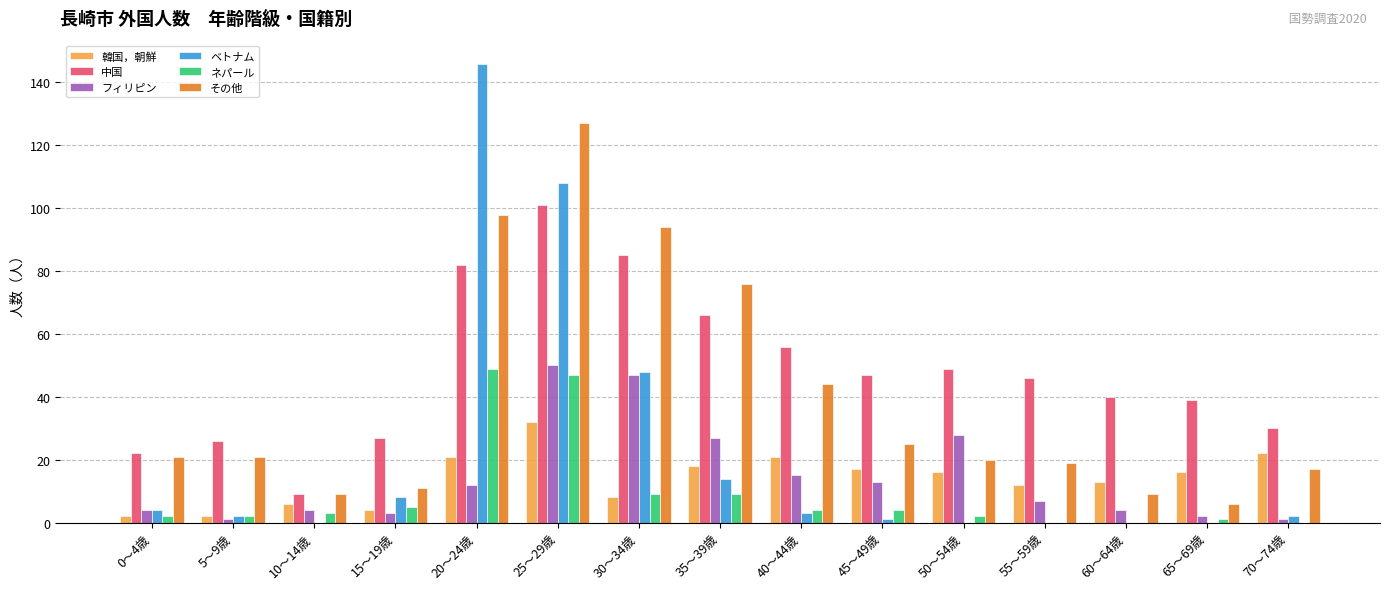

Reading right to left, transcribe all the data shown in this chart.

韓国，朝鮮: 22	16	13	12	16	17	21	18	8	32	21	4	6	2	2
中国: 30	39	40	46	49	47	56	66	85	101	82	27	9	26	22
フィリピン: 1	2	4	7	28	13	15	27	47	50	12	3	4	1	4
ベトナム: 2	0	0	0	0	1	3	14	48	108	146	8	0	2	4
ネパール: 0	1	0	0	2	4	4	9	9	47	49	5	3	2	2
その他: 17	6	9	19	20	25	44	76	94	127	98	11	9	21	21